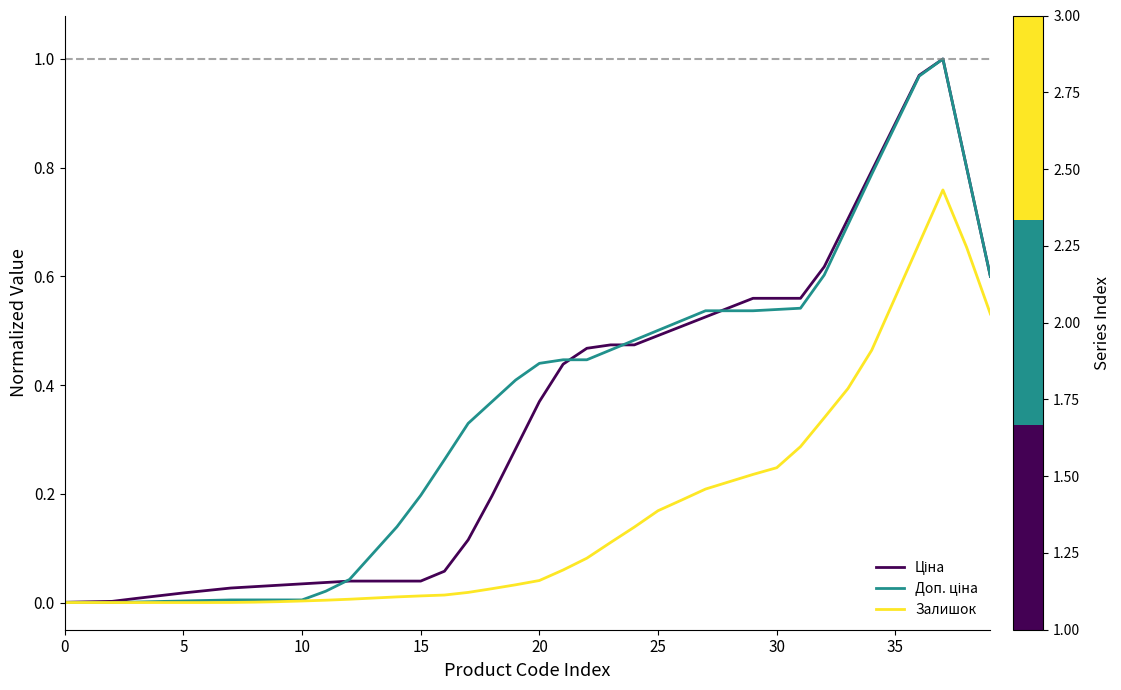

How many lines are shown in the chart?

3